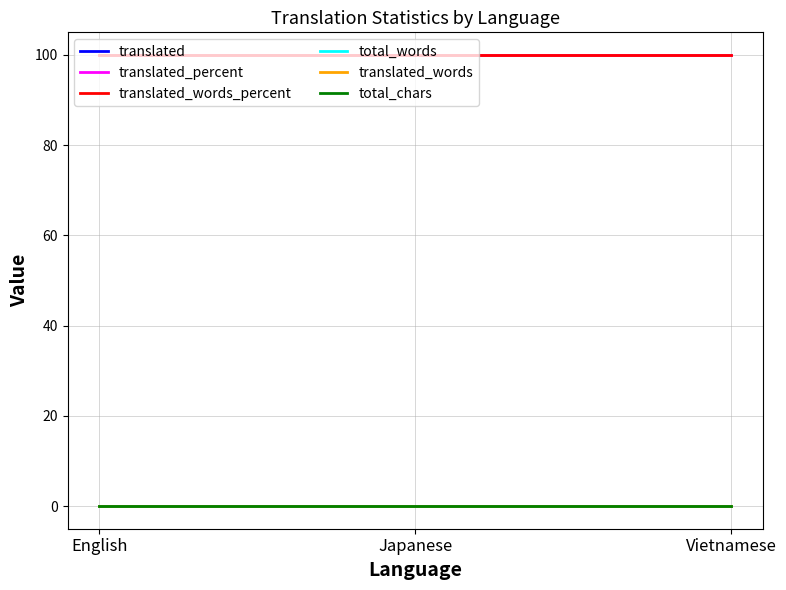

Does the chart have visible grid lines?

Yes